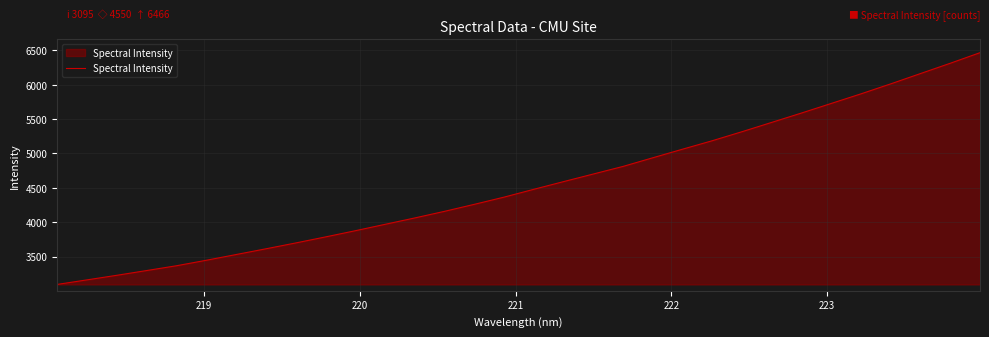

What is the difference between the maximum and minimum values?

3371.0